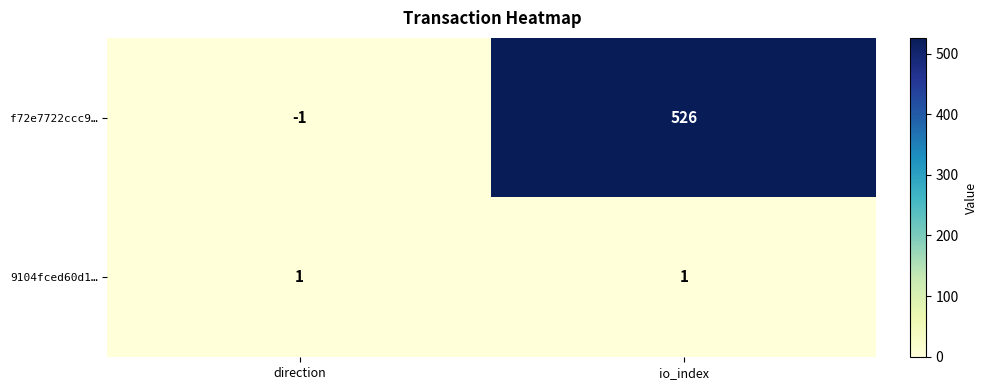

Reading left to right, what are all the values shown in this chart?

f72e7722ccc9…: direction=-1	io_index=526
9104fced60d1…: direction=1	io_index=1